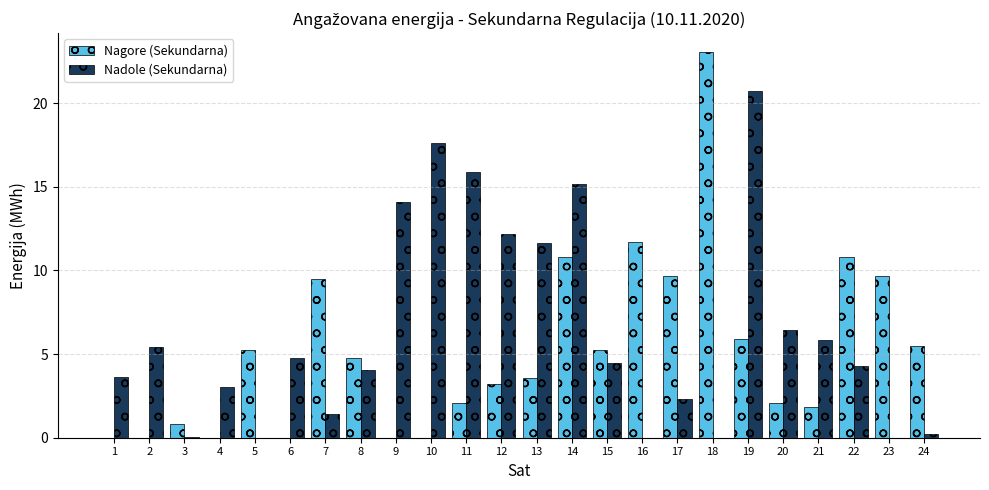

At which label is Nadole (Sekundarna) closest to 10?

13